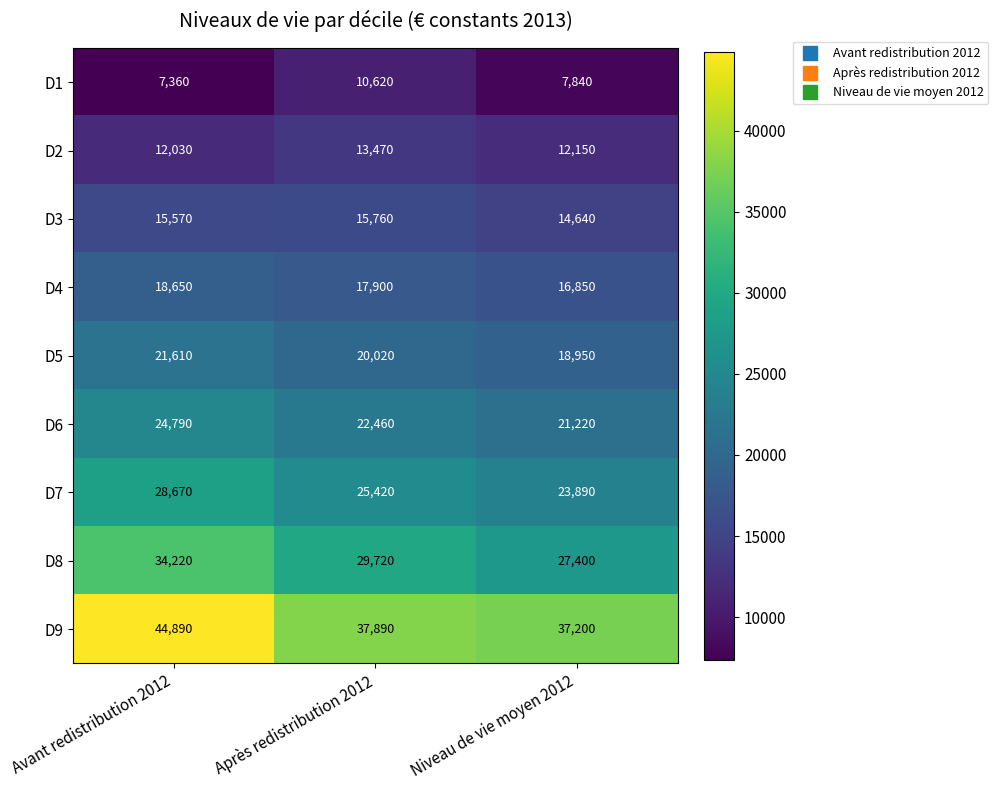

Rank the series by their maximum value, from highest to lowest.

D9, D8, D7, D6, D5, D4, D3, D2, D1